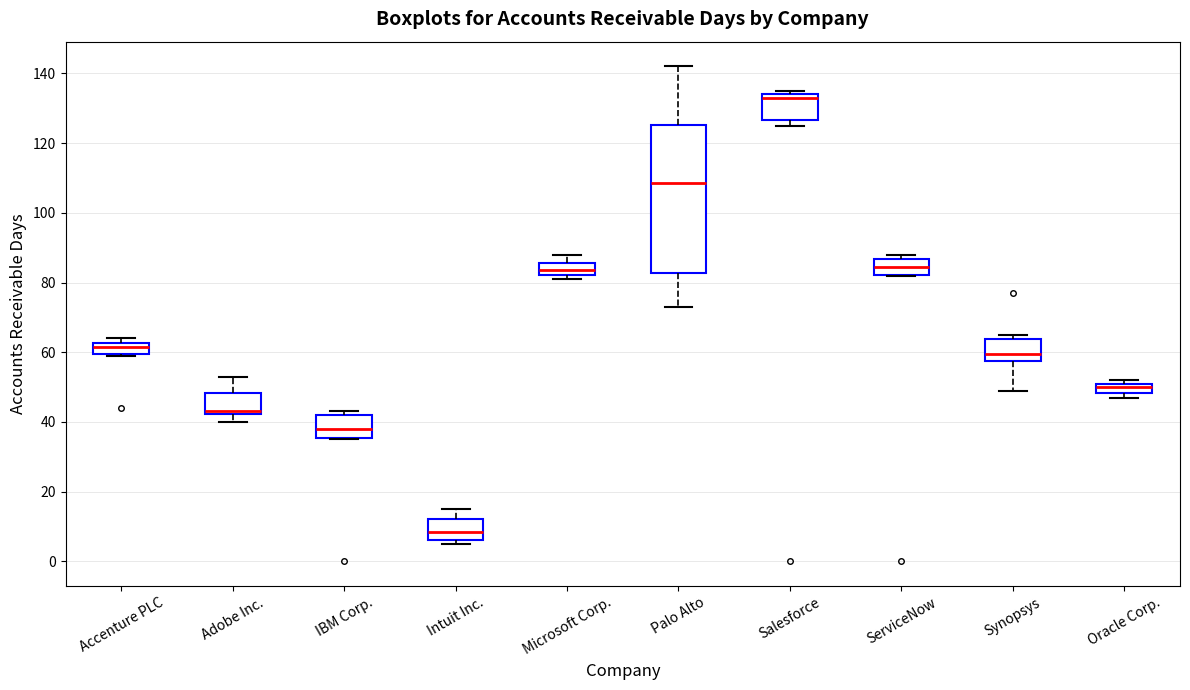

Where is the upper edge of the box for Adobe Inc. on the y-axis? The values are not printed on the chart, so give them approximately, as read against the axis.

48